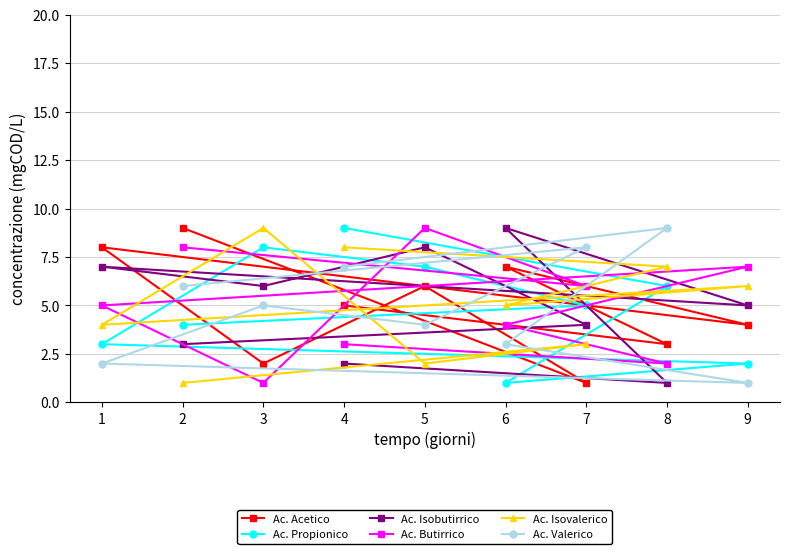

Does the chart display data point markers on the line(s)?

Yes